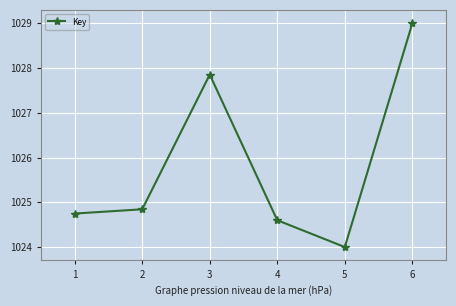

Does the chart have visible grid lines?

Yes